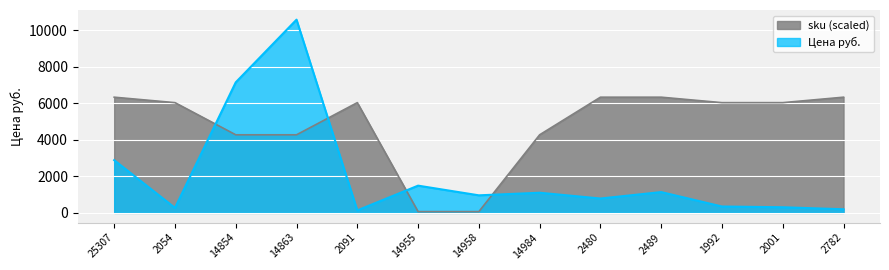

What is the difference between the second highest and minimum values in the sku series?

6260.4